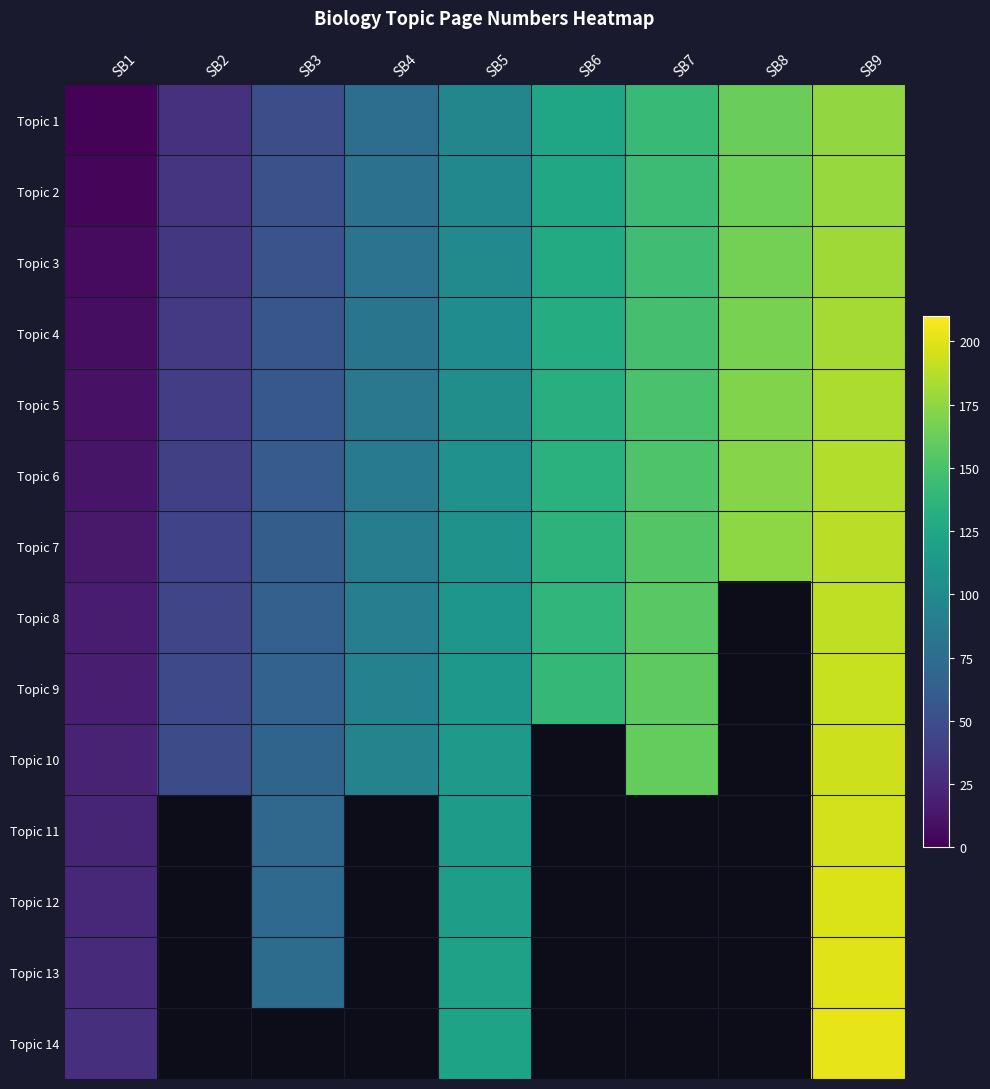

What is the greatest value displayed?

202.0